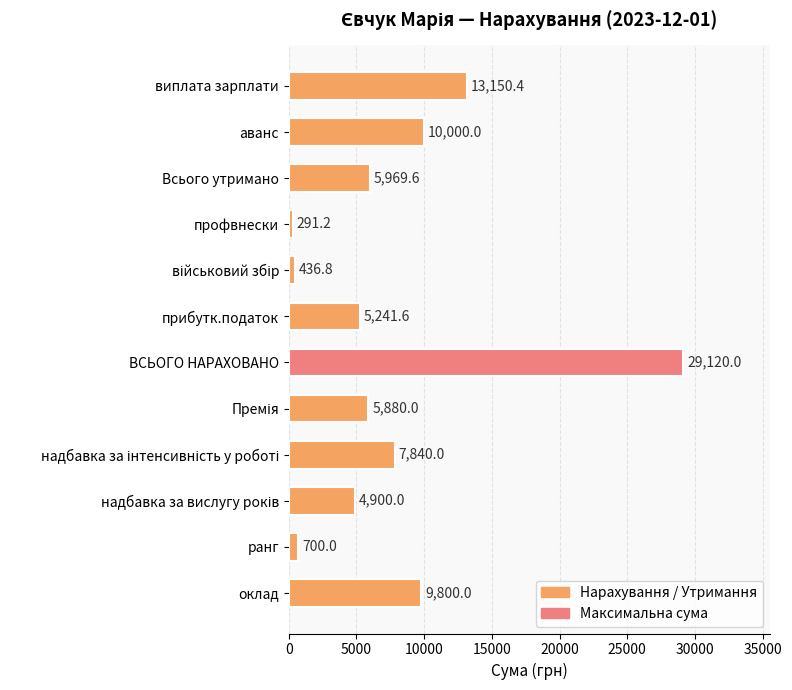

How many distinct data groups are displayed?

1